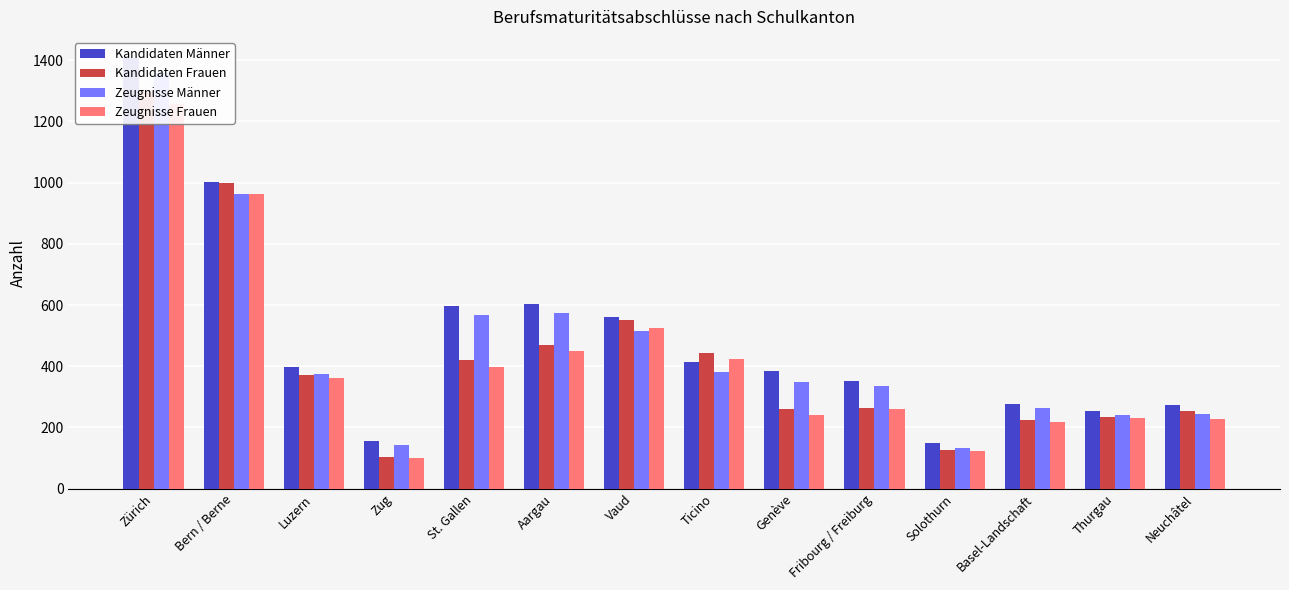

What is the sum of the Kandidaten Männer values at Vaud and Zug?

717